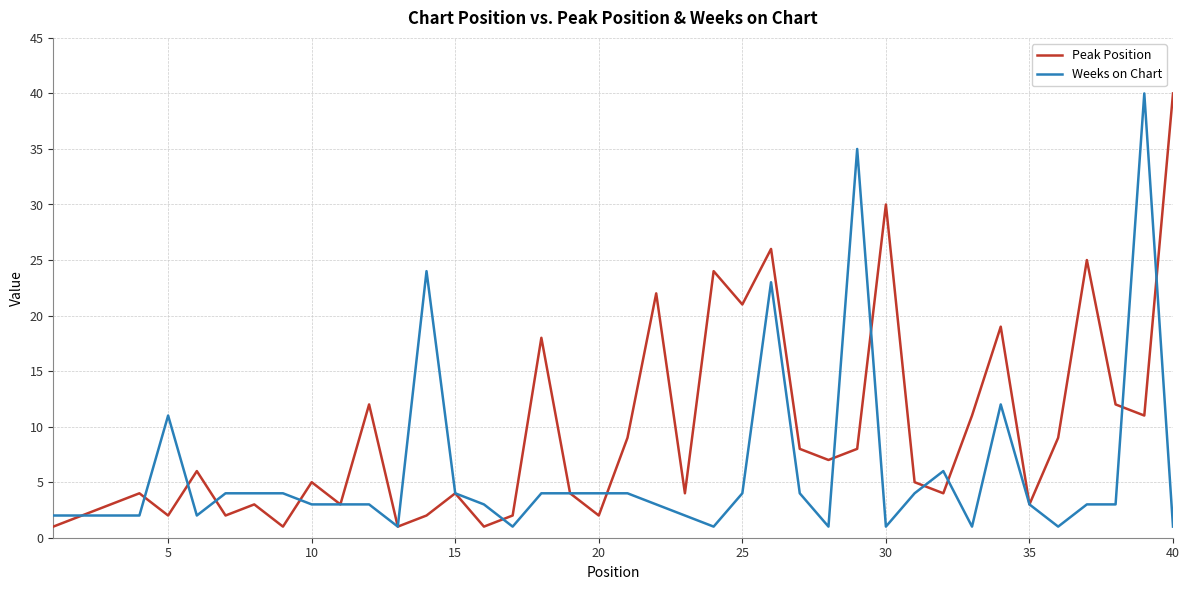

Rank the series by their average value, from lowest to highest.

Weeks on Chart, Peak Position